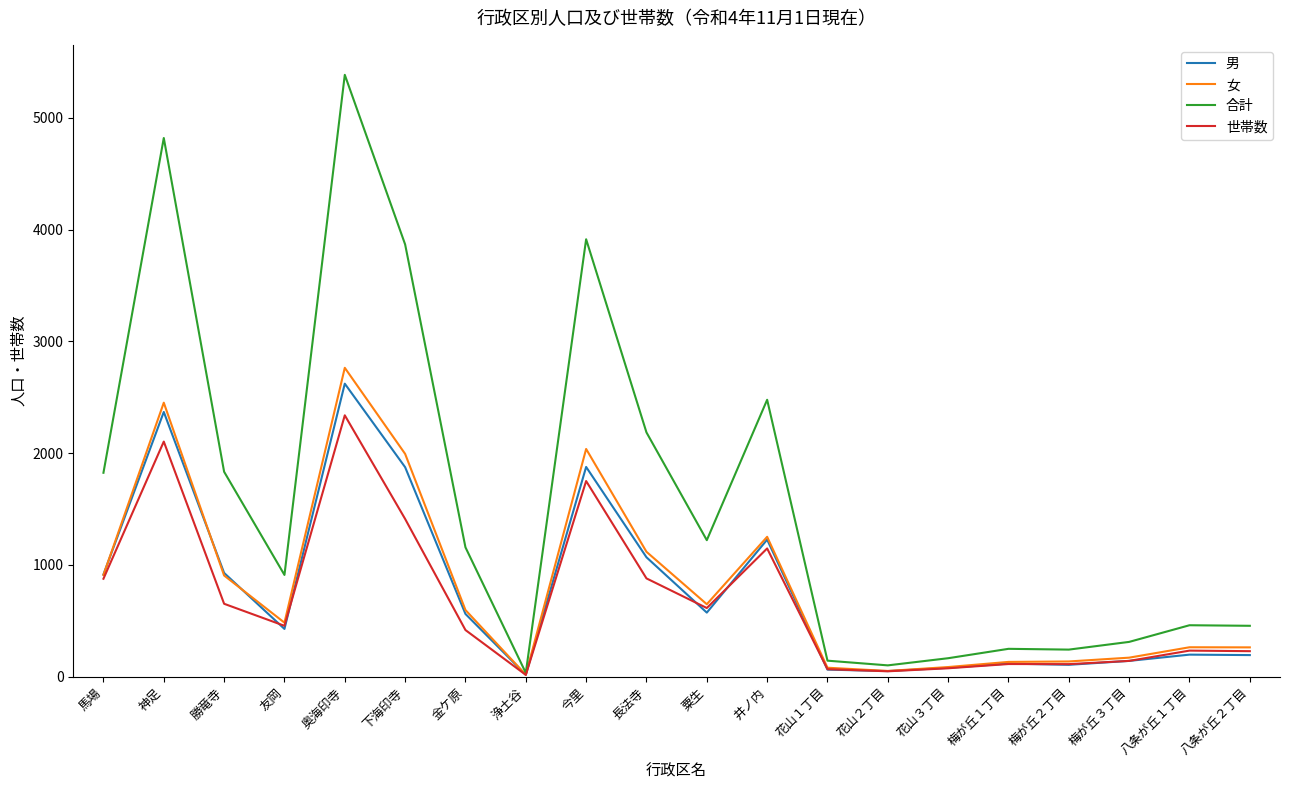

What position from the right is 梅が丘３丁目?

3